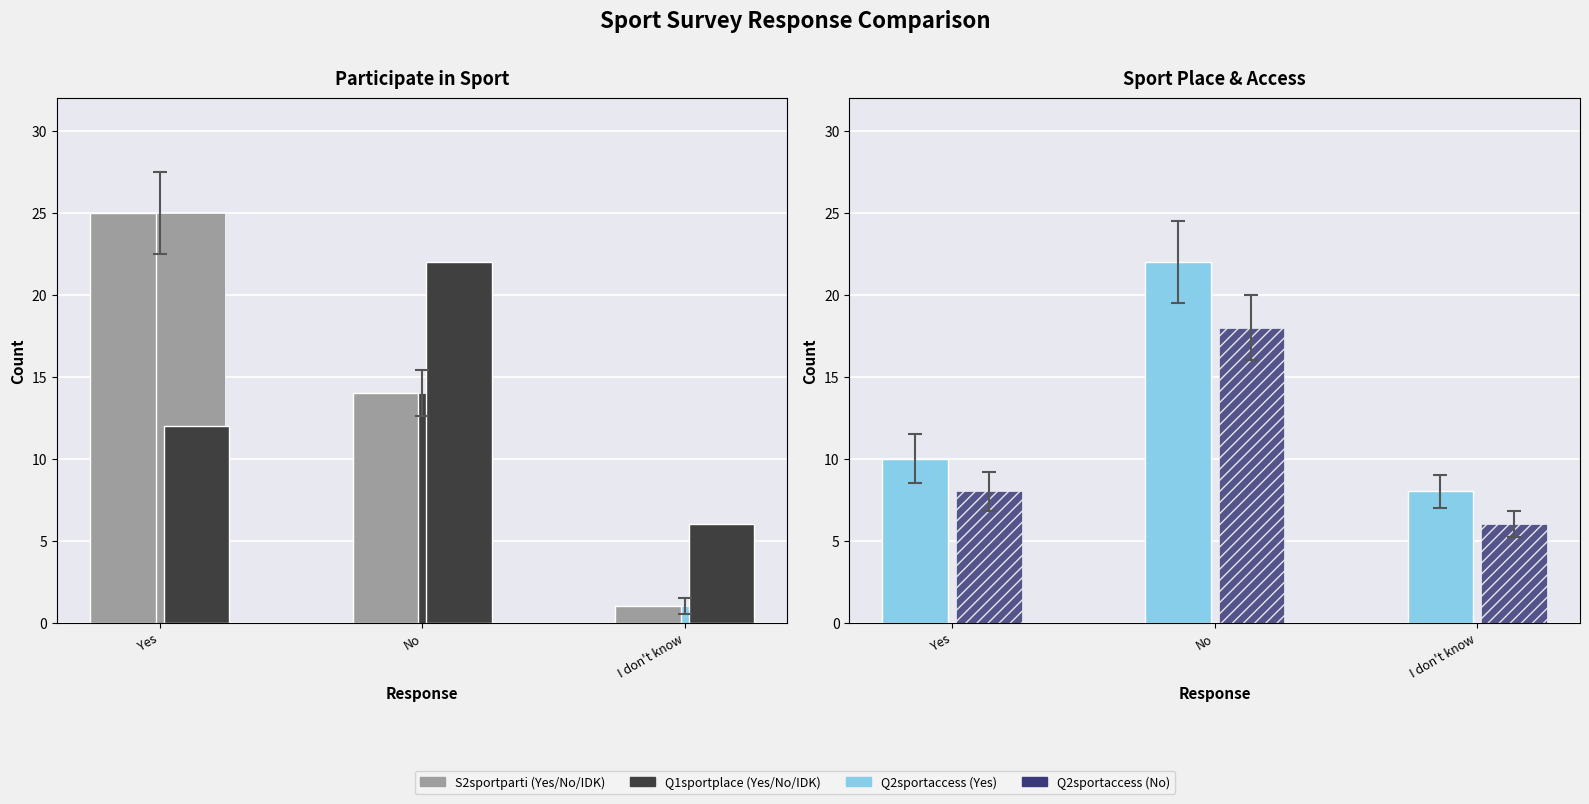

Which series has the widest spread of values?

S2sportparti